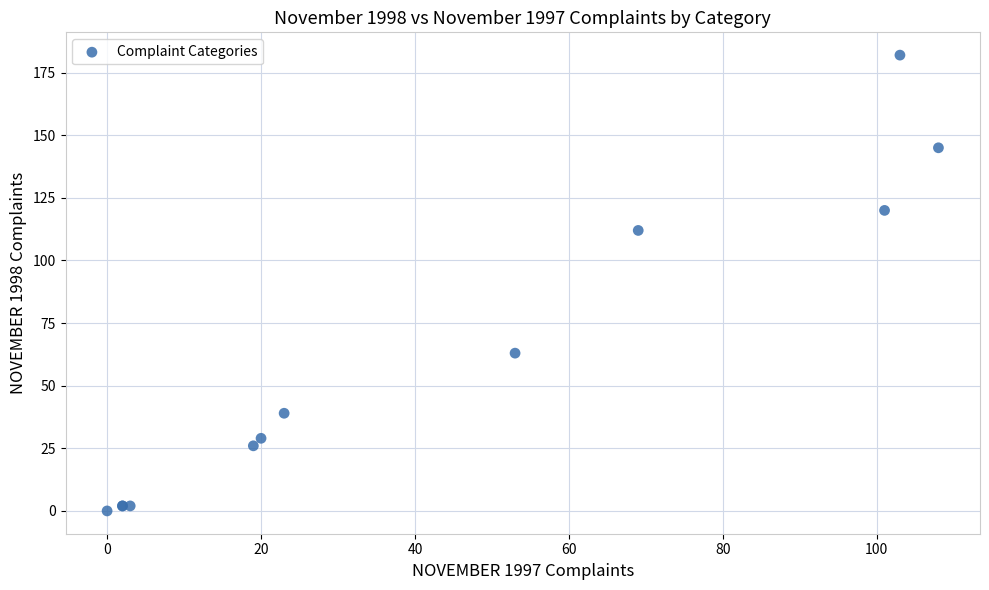

What Y value in the scatter plot is closest to 91?

112